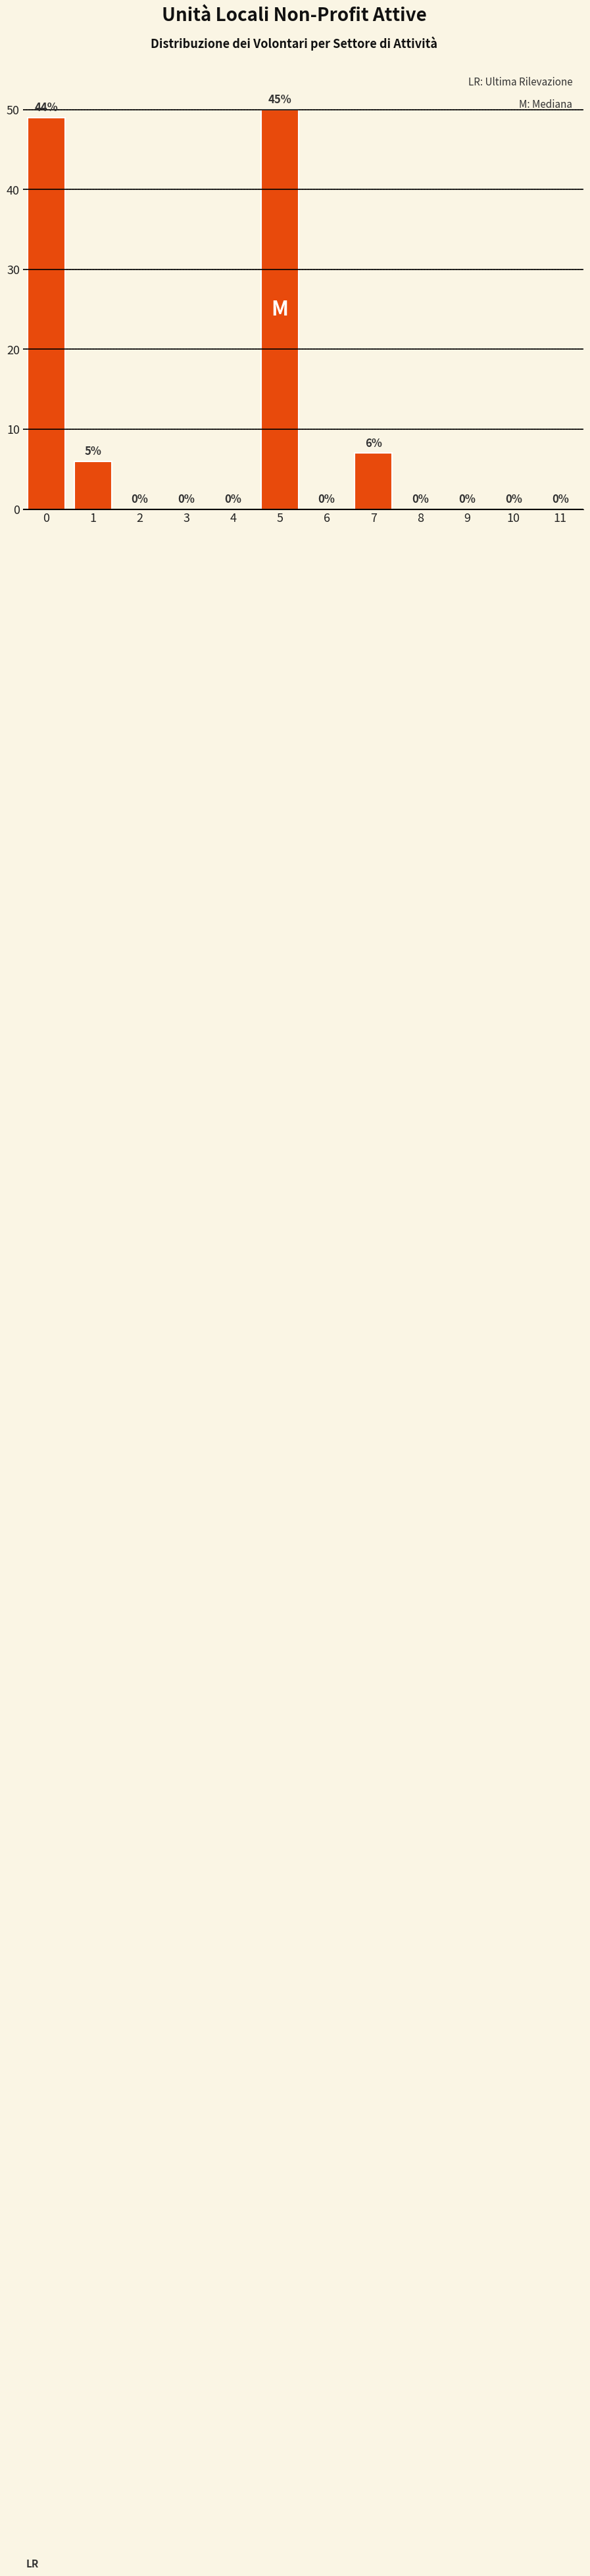

Reading right to left, transcribe all the data shown in this chart.

11=0	10=0	9=0	8=0	7=7	6=0	5=50	4=0	3=0	2=0	1=6	0=49